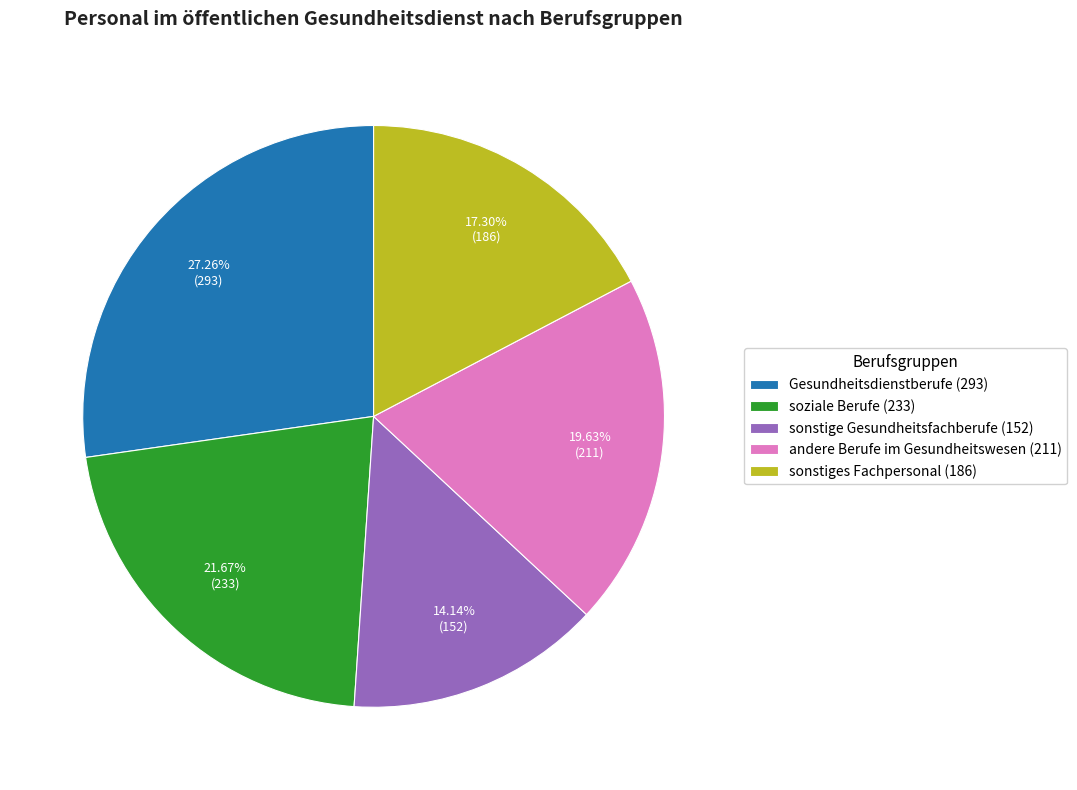

The soziale Berufe slice represents 32% of the pie. True or false?

False